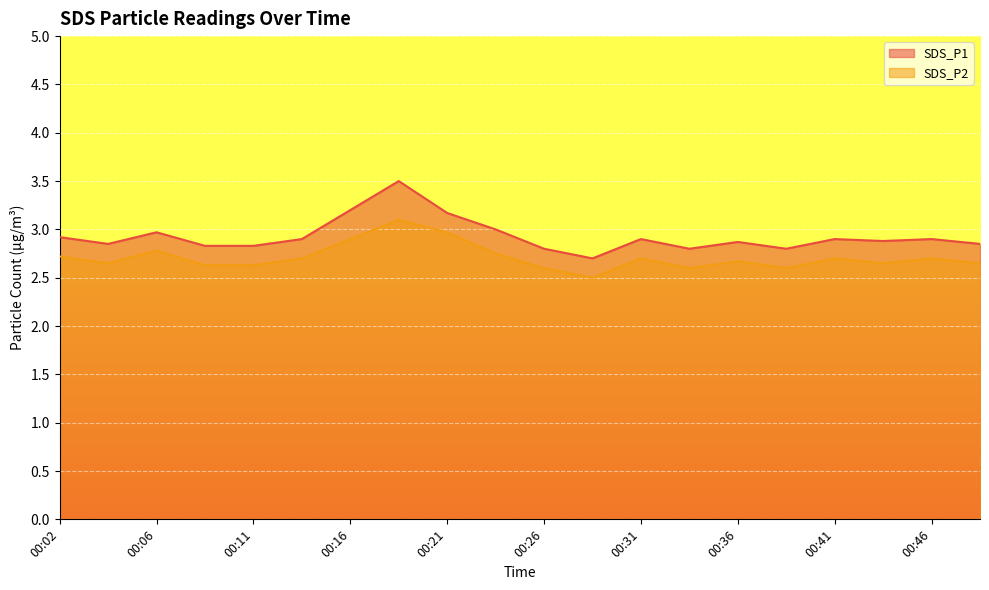

The SDS_P1 series shows 1.5 at 00:16. True or false?

False